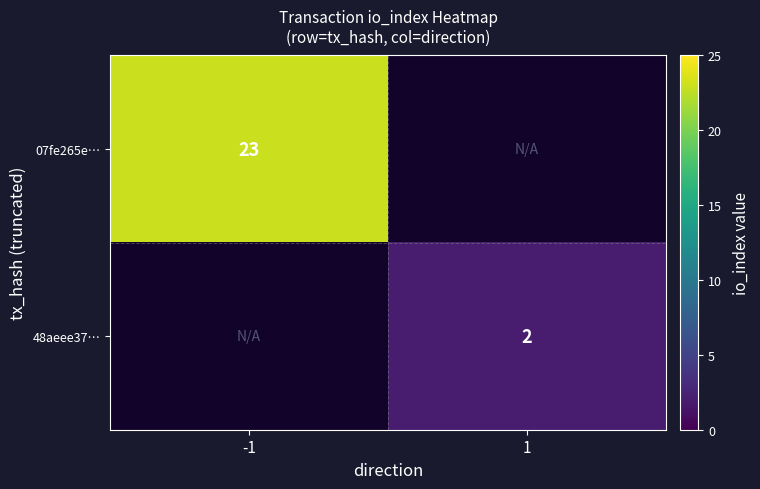

Is it true that 07fe265e… equals 23 at -1?

True